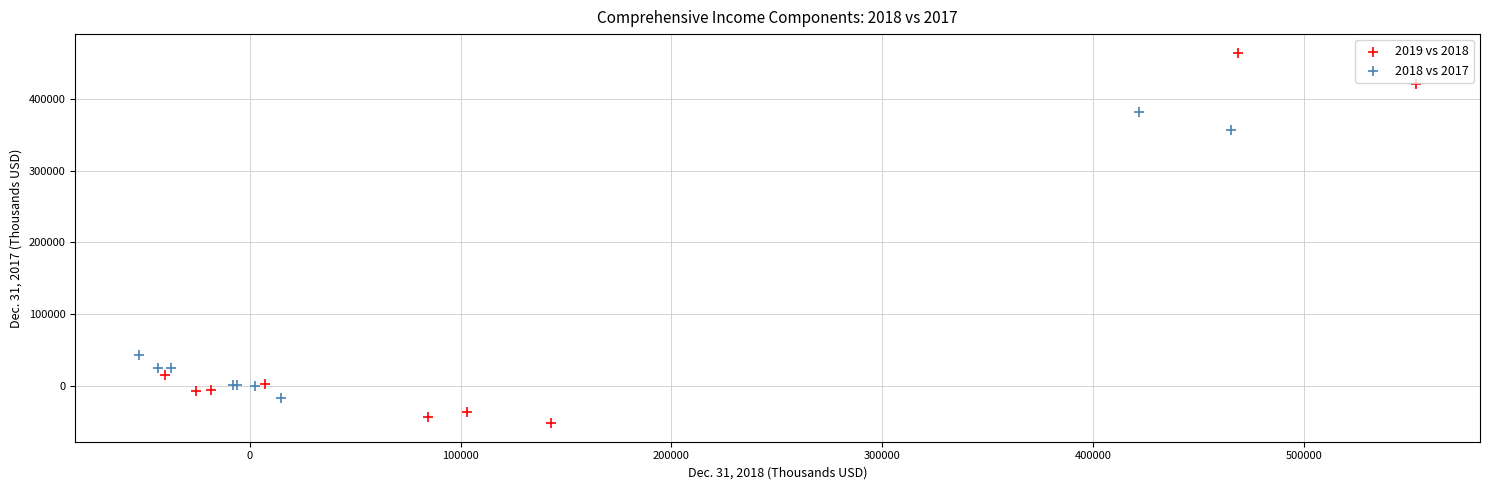

What are all the series names shown in the legend?

2019 vs 2018, 2018 vs 2017